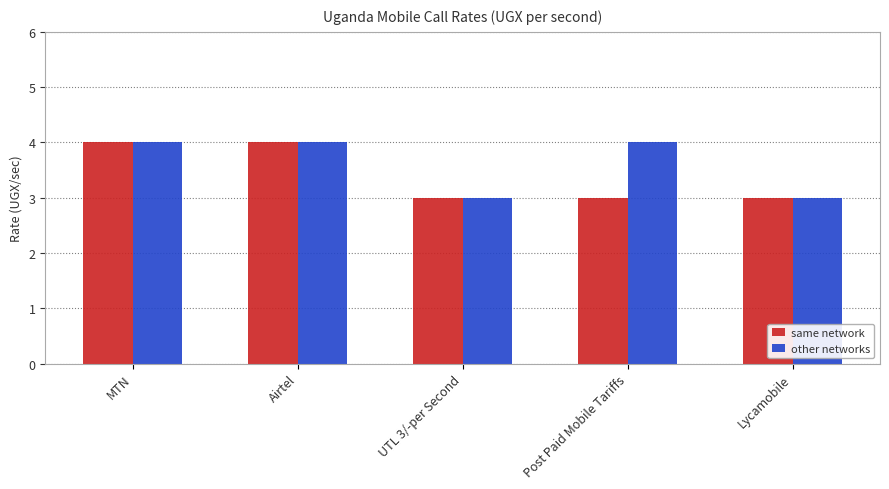

What is the label of the 2nd bar from the right?

Post Paid Mobile Tariffs